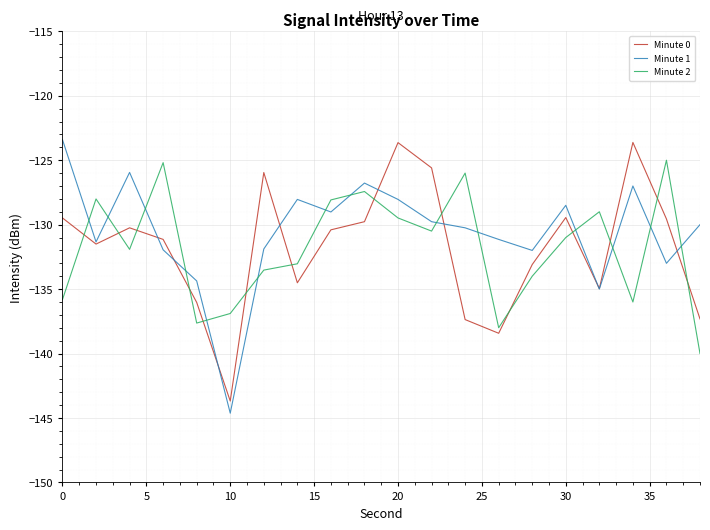

What is the minimum value shown in the chart?

-144.6